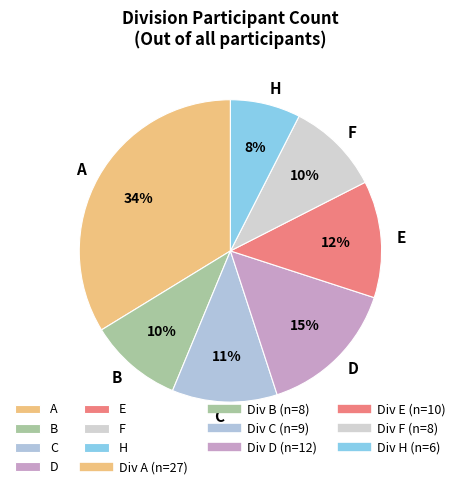

Between B and D, which is larger?

D